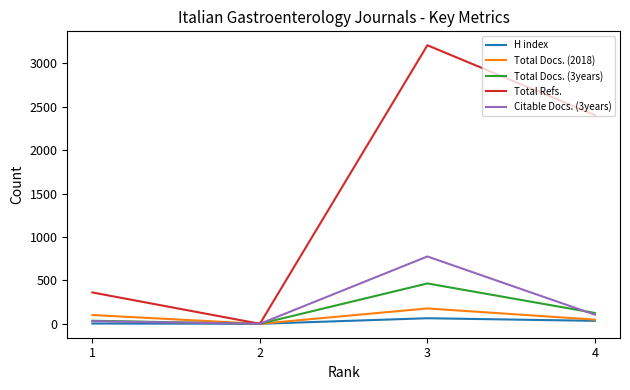

Is the value of Total Docs. (3years) at 4 greater than the value of H index at 1?

Yes